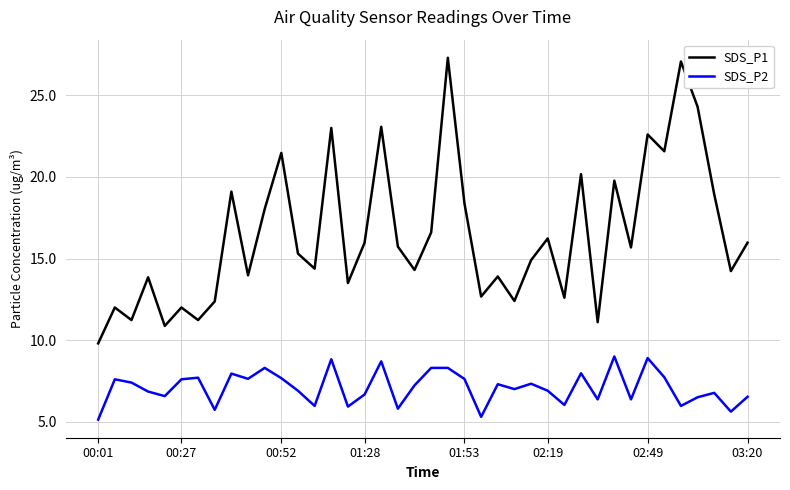

List the series in order of their overall mean, highest first.

SDS_P1, SDS_P2